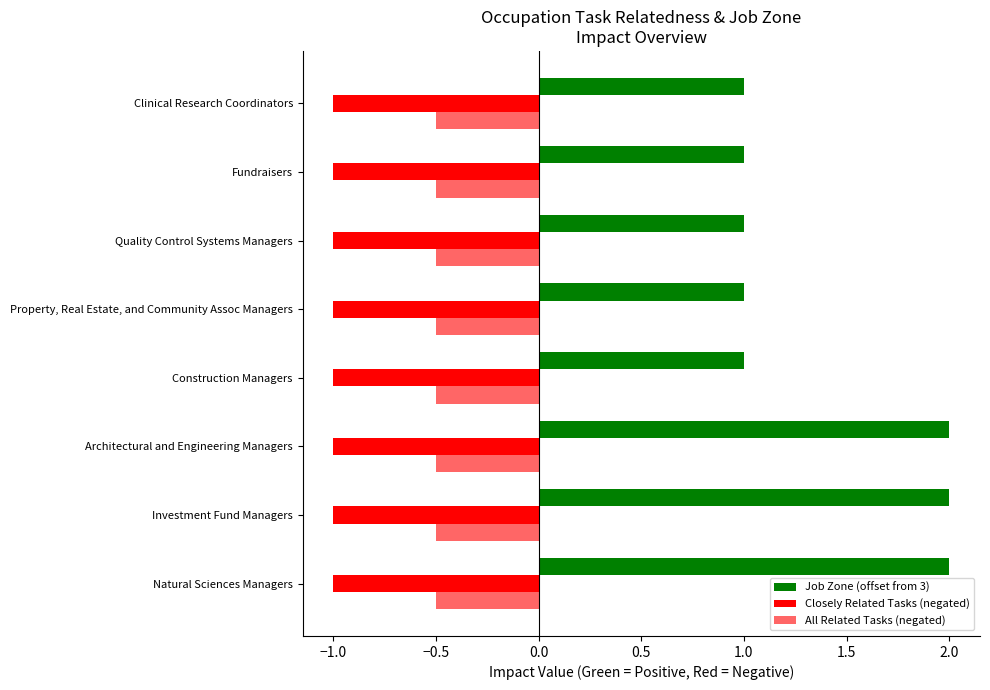

Count the number of data series in this chart.

3